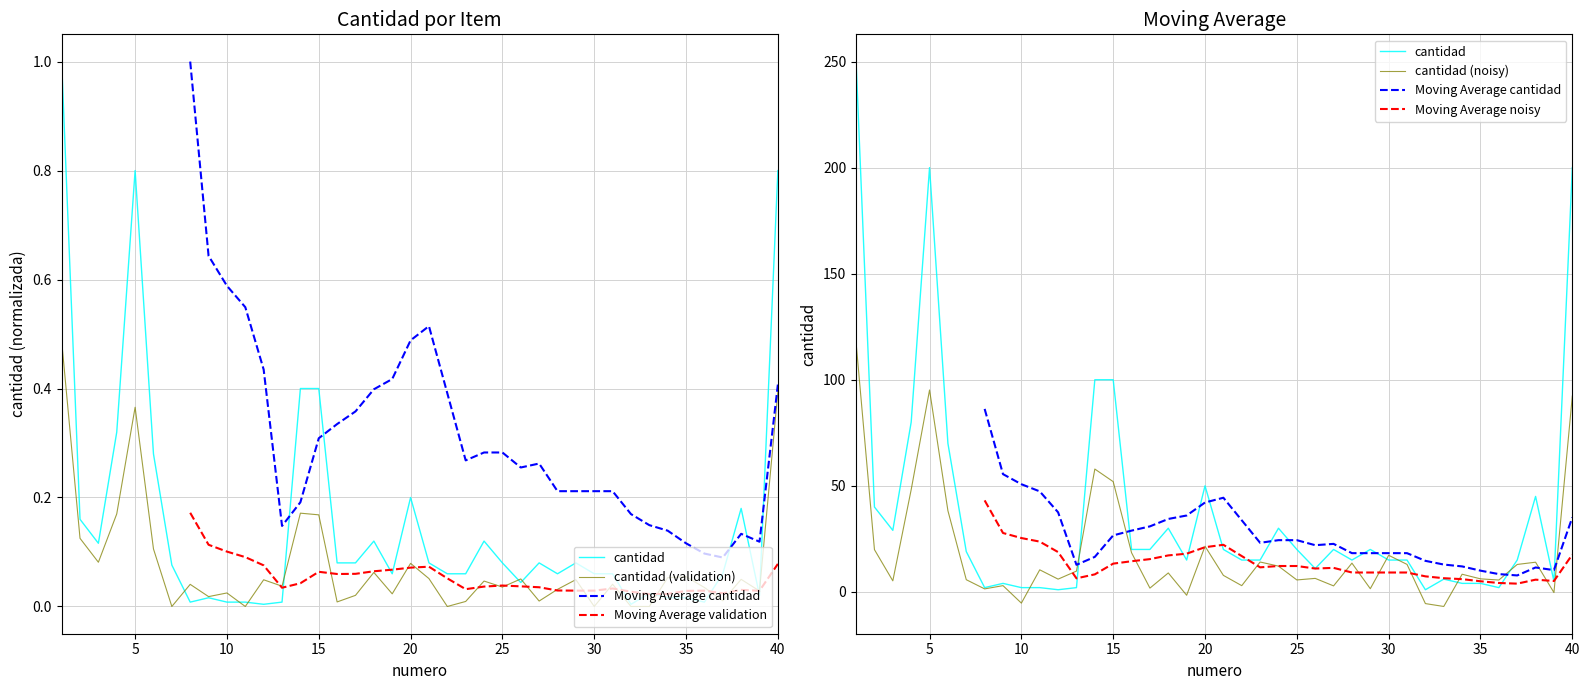

Rank the categories by value from highest to lowest.

1, 5, 40, 14, 15, 4, 6, 20, 38, 2, 18, 24, 3, 16, 17, 21, 25, 27, 29, 7, 19, 22, 23, 28, 30, 31, 37, 26, 33, 39, 9, 34, 35, 8, 10, 11, 13, 36, 12, 32